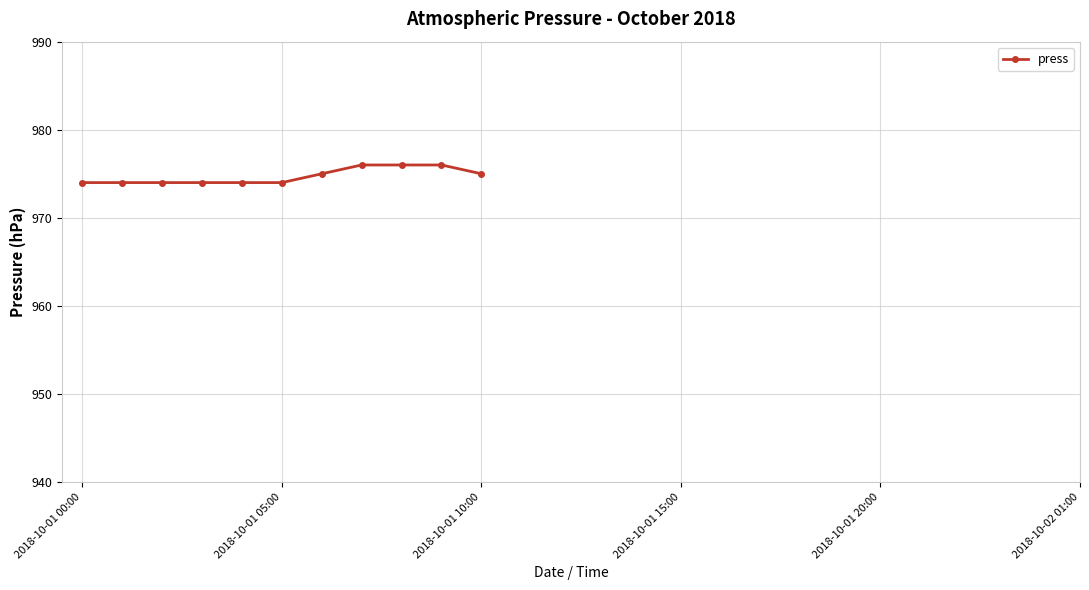

What is the average value?

975